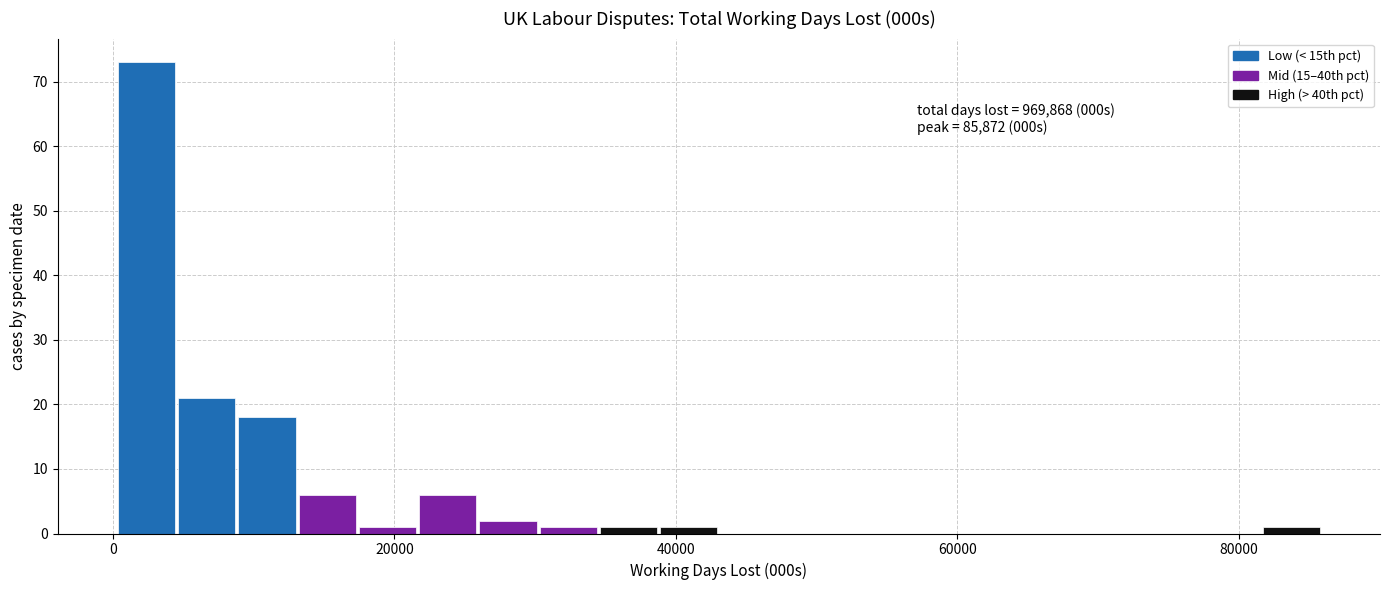

Read against the x-axis, roughly where is the centre of the tallest bar?

2000